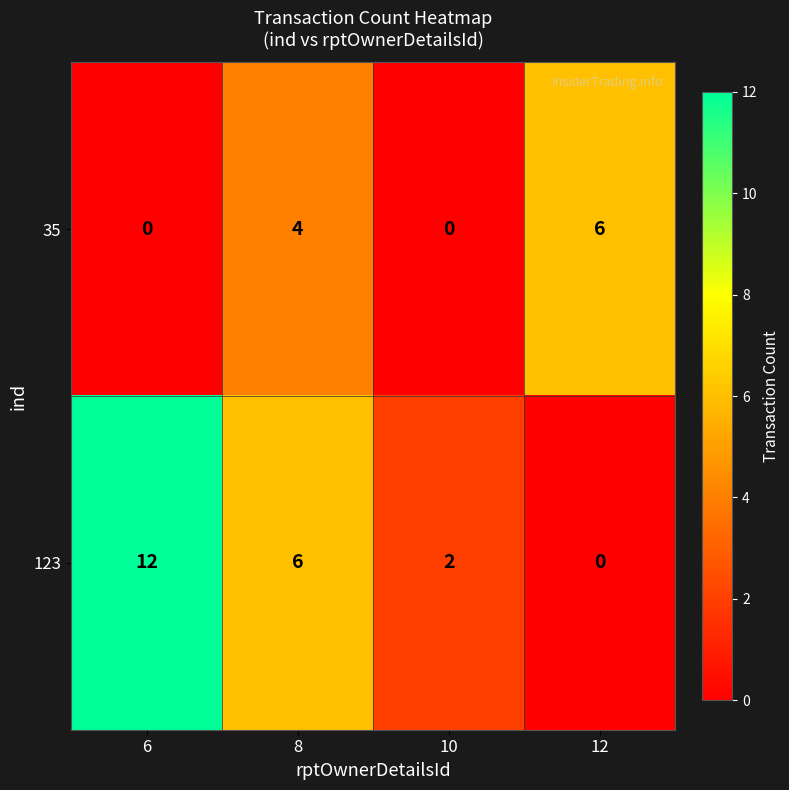

Which series changed the most between 8 and 12?

123